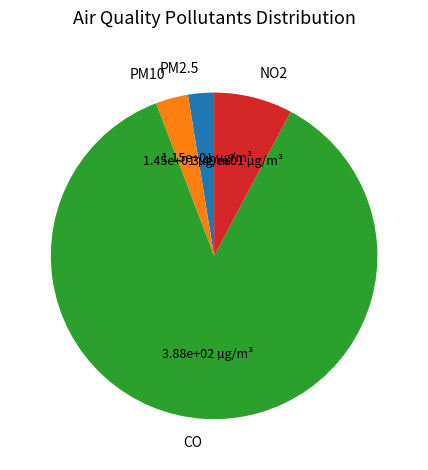

Rank the categories by value from lowest to highest.

PM2.5, PM10, NO2, CO